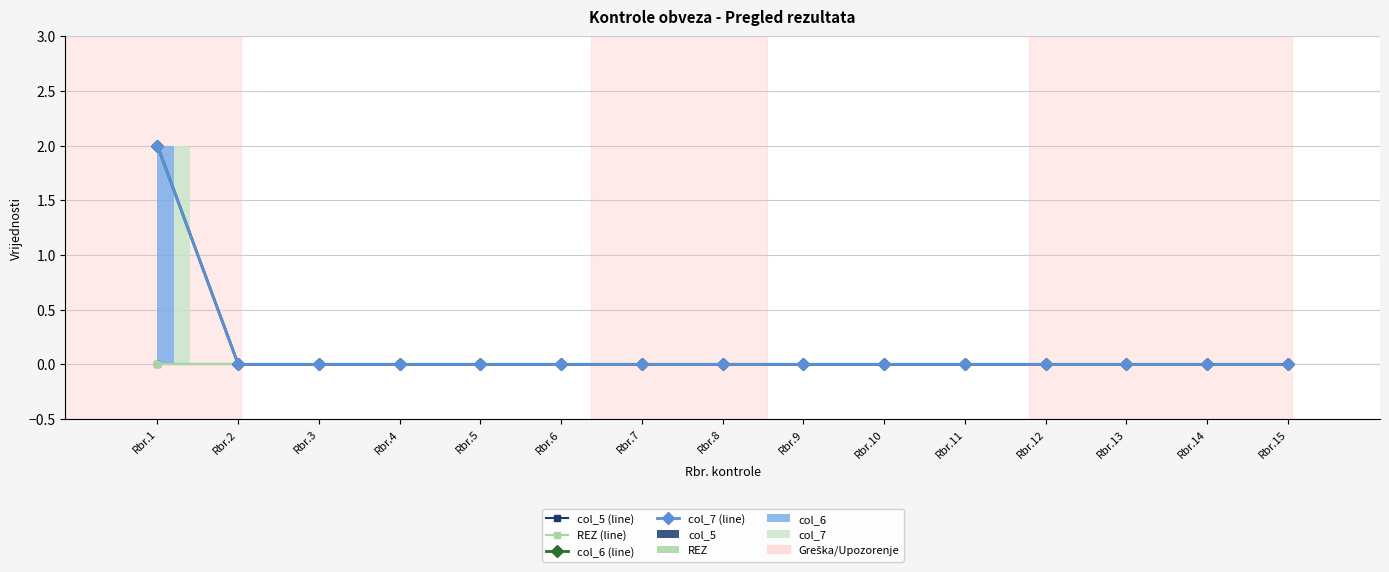

Rank the categories by col_6 value from lowest to highest.

Rbr.2, Rbr.3, Rbr.4, Rbr.5, Rbr.6, Rbr.7, Rbr.8, Rbr.9, Rbr.10, Rbr.11, Rbr.12, Rbr.13, Rbr.14, Rbr.15, Rbr.1